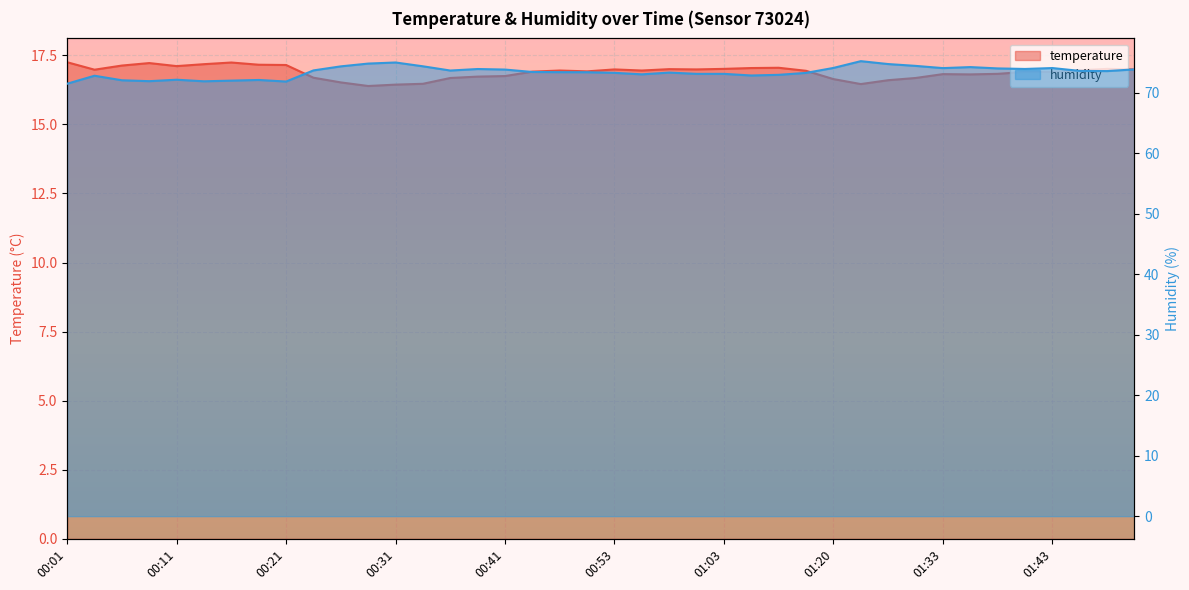

True or false: humidity has more than 1 points higher than both neighbors.

True